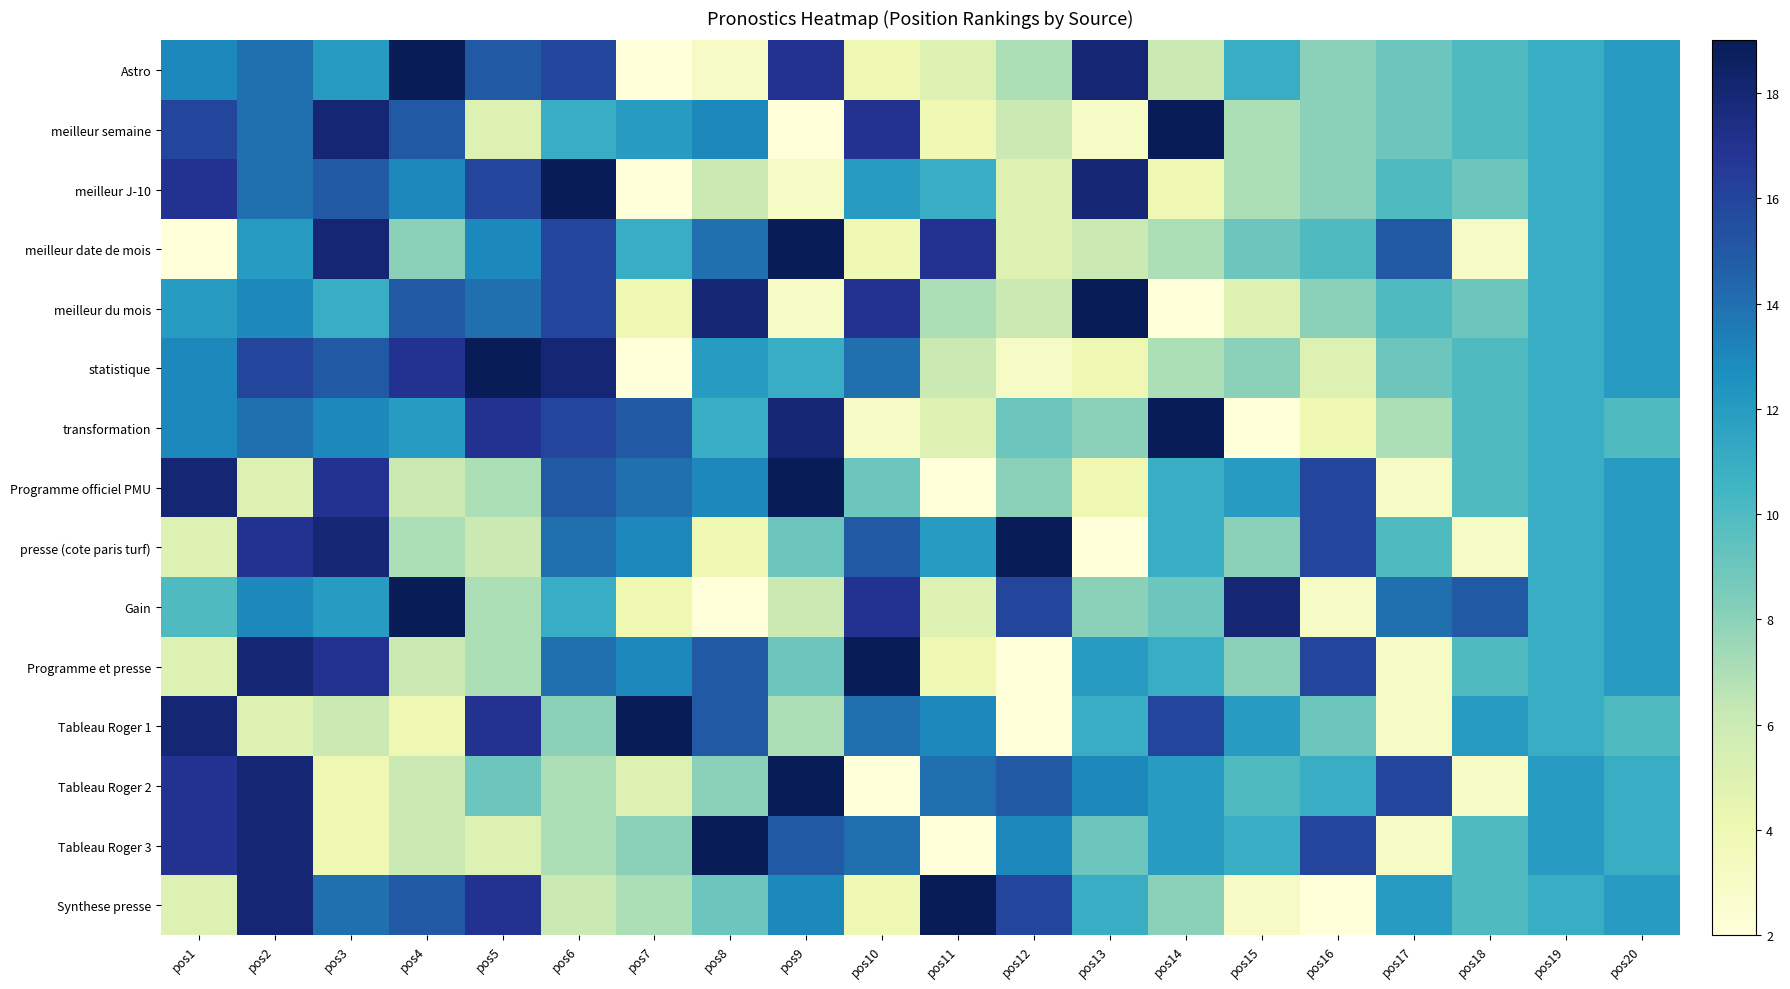

Reading right to left, transcribe all the data shown in this chart.

Astro: pos20=12	pos19=11	pos18=10	pos17=9	pos16=8	pos15=11	pos14=6	pos13=18	pos12=7	pos11=5	pos10=4	pos9=17	pos8=3	pos7=2	pos6=16	pos5=15	pos4=19	pos3=12	pos2=14	pos1=13
meilleur semaine: pos20=12	pos19=11	pos18=10	pos17=9	pos16=8	pos15=7	pos14=19	pos13=3	pos12=6	pos11=4	pos10=17	pos9=2	pos8=13	pos7=12	pos6=11	pos5=5	pos4=15	pos3=18	pos2=14	pos1=16
meilleur J-10: pos20=12	pos19=11	pos18=9	pos17=10	pos16=8	pos15=7	pos14=4	pos13=18	pos12=5	pos11=11	pos10=12	pos9=3	pos8=6	pos7=2	pos6=19	pos5=16	pos4=13	pos3=15	pos2=14	pos1=17
meilleur date de mois: pos20=12	pos19=11	pos18=3	pos17=15	pos16=10	pos15=9	pos14=7	pos13=6	pos12=5	pos11=17	pos10=4	pos9=19	pos8=14	pos7=11	pos6=16	pos5=13	pos4=8	pos3=18	pos2=12	pos1=2
meilleur du mois: pos20=12	pos19=11	pos18=9	pos17=10	pos16=8	pos15=5	pos14=2	pos13=19	pos12=6	pos11=7	pos10=17	pos9=3	pos8=18	pos7=4	pos6=16	pos5=14	pos4=15	pos3=11	pos2=13	pos1=12
statistique: pos20=12	pos19=11	pos18=10	pos17=9	pos16=5	pos15=8	pos14=7	pos13=4	pos12=3	pos11=6	pos10=14	pos9=11	pos8=12	pos7=2	pos6=18	pos5=19	pos4=17	pos3=15	pos2=16	pos1=13
transformation: pos20=10	pos19=11	pos18=10	pos17=7	pos16=4	pos15=2	pos14=19	pos13=8	pos12=9	pos11=5	pos10=3	pos9=18	pos8=11	pos7=15	pos6=16	pos5=17	pos4=12	pos3=13	pos2=14	pos1=13
Programme officiel PMU: pos20=12	pos19=11	pos18=10	pos17=3	pos16=16	pos15=12	pos14=11	pos13=4	pos12=8	pos11=2	pos10=9	pos9=19	pos8=13	pos7=14	pos6=15	pos5=7	pos4=6	pos3=17	pos2=5	pos1=18
presse (cote paris turf): pos20=12	pos19=11	pos18=3	pos17=10	pos16=16	pos15=8	pos14=11	pos13=2	pos12=19	pos11=12	pos10=15	pos9=9	pos8=4	pos7=13	pos6=14	pos5=6	pos4=7	pos3=18	pos2=17	pos1=5
Gain: pos20=12	pos19=11	pos18=15	pos17=14	pos16=3	pos15=18	pos14=9	pos13=8	pos12=16	pos11=5	pos10=17	pos9=6	pos8=2	pos7=4	pos6=11	pos5=7	pos4=19	pos3=12	pos2=13	pos1=10
Programme et presse: pos20=12	pos19=11	pos18=10	pos17=3	pos16=16	pos15=8	pos14=11	pos13=12	pos12=2	pos11=4	pos10=19	pos9=9	pos8=15	pos7=13	pos6=14	pos5=7	pos4=6	pos3=17	pos2=18	pos1=5
Tableau Roger 1: pos20=10	pos19=11	pos18=12	pos17=3	pos16=9	pos15=12	pos14=16	pos13=11	pos12=2	pos11=13	pos10=14	pos9=7	pos8=15	pos7=19	pos6=8	pos5=17	pos4=4	pos3=6	pos2=5	pos1=18
Tableau Roger 2: pos20=11	pos19=12	pos18=3	pos17=16	pos16=11	pos15=10	pos14=12	pos13=13	pos12=15	pos11=14	pos10=2	pos9=19	pos8=8	pos7=5	pos6=7	pos5=9	pos4=6	pos3=4	pos2=18	pos1=17
Tableau Roger 3: pos20=11	pos19=12	pos18=10	pos17=3	pos16=16	pos15=11	pos14=12	pos13=9	pos12=13	pos11=2	pos10=14	pos9=15	pos8=19	pos7=8	pos6=7	pos5=5	pos4=6	pos3=4	pos2=18	pos1=17
Synthese presse: pos20=12	pos19=11	pos18=10	pos17=12	pos16=2	pos15=3	pos14=8	pos13=11	pos12=16	pos11=19	pos10=4	pos9=13	pos8=9	pos7=7	pos6=6	pos5=17	pos4=15	pos3=14	pos2=18	pos1=5